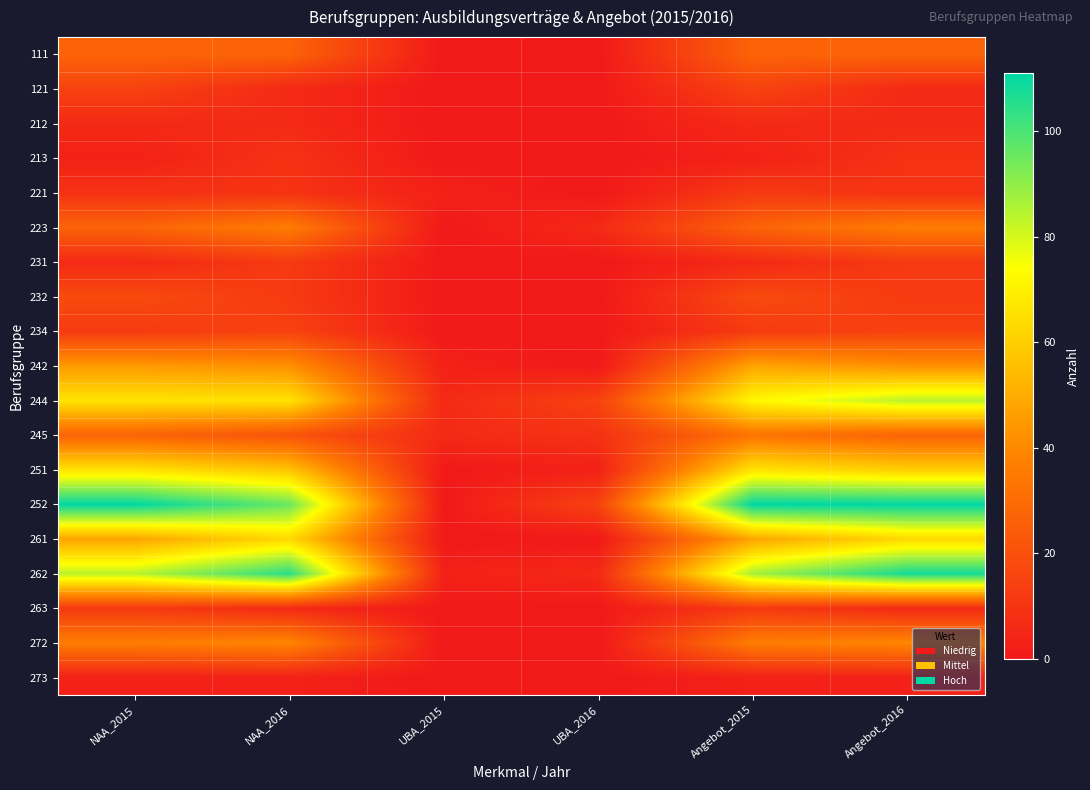

Reading left to right, list all the values displayed in this chart.

111: NAA_2015=27	NAA_2016=27	UBA_2015=0	UBA_2016=0	Angebot_2015=27	Angebot_2016=27
121: NAA_2015=15	NAA_2016=6	UBA_2015=0	UBA_2016=0	Angebot_2015=15	Angebot_2016=6
212: NAA_2015=6	NAA_2016=6	UBA_2015=0	UBA_2016=0	Angebot_2015=6	Angebot_2016=6
213: NAA_2015=3	NAA_2016=9	UBA_2015=0	UBA_2016=0	Angebot_2015=3	Angebot_2016=9
221: NAA_2015=9	NAA_2016=9	UBA_2015=3	UBA_2016=0	Angebot_2015=12	Angebot_2016=9
223: NAA_2015=27	NAA_2016=36	UBA_2015=0	UBA_2016=6	Angebot_2015=27	Angebot_2016=36
231: NAA_2015=6	NAA_2016=12	UBA_2015=0	UBA_2016=0	Angebot_2015=6	Angebot_2016=12
232: NAA_2015=18	NAA_2016=12	UBA_2015=0	UBA_2016=0	Angebot_2015=18	Angebot_2016=12
234: NAA_2015=12	NAA_2016=15	UBA_2015=0	UBA_2016=0	Angebot_2015=12	Angebot_2016=15
242: NAA_2015=45	NAA_2016=42	UBA_2015=3	UBA_2016=0	Angebot_2015=48	Angebot_2016=42
244: NAA_2015=66	NAA_2016=66	UBA_2015=6	UBA_2016=15	Angebot_2015=72	Angebot_2016=84
245: NAA_2015=27	NAA_2016=21	UBA_2015=6	UBA_2016=9	Angebot_2015=33	Angebot_2016=27
251: NAA_2015=66	NAA_2016=57	UBA_2015=0	UBA_2016=3	Angebot_2015=66	Angebot_2016=60
252: NAA_2015=111	NAA_2016=96	UBA_2015=0	UBA_2016=15	Angebot_2015=111	Angebot_2016=111
261: NAA_2015=48	NAA_2016=63	UBA_2015=0	UBA_2016=0	Angebot_2015=48	Angebot_2016=63
262: NAA_2015=84	NAA_2016=105	UBA_2015=3	UBA_2016=6	Angebot_2015=87	Angebot_2016=108
263: NAA_2015=12	NAA_2016=6	UBA_2015=0	UBA_2016=0	Angebot_2015=12	Angebot_2016=6
272: NAA_2015=36	NAA_2016=39	UBA_2015=0	UBA_2016=0	Angebot_2015=36	Angebot_2016=39
273: NAA_2015=3	NAA_2016=3	UBA_2015=0	UBA_2016=0	Angebot_2015=3	Angebot_2016=3